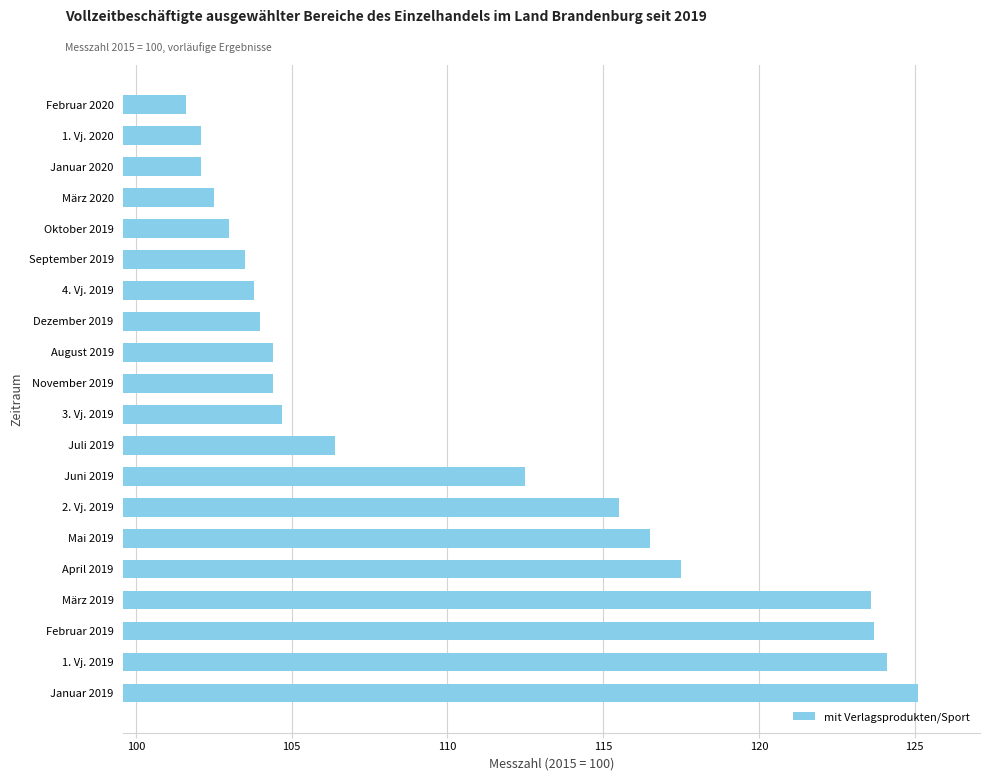

What is the approximate value at Oktober 2019?

103.0